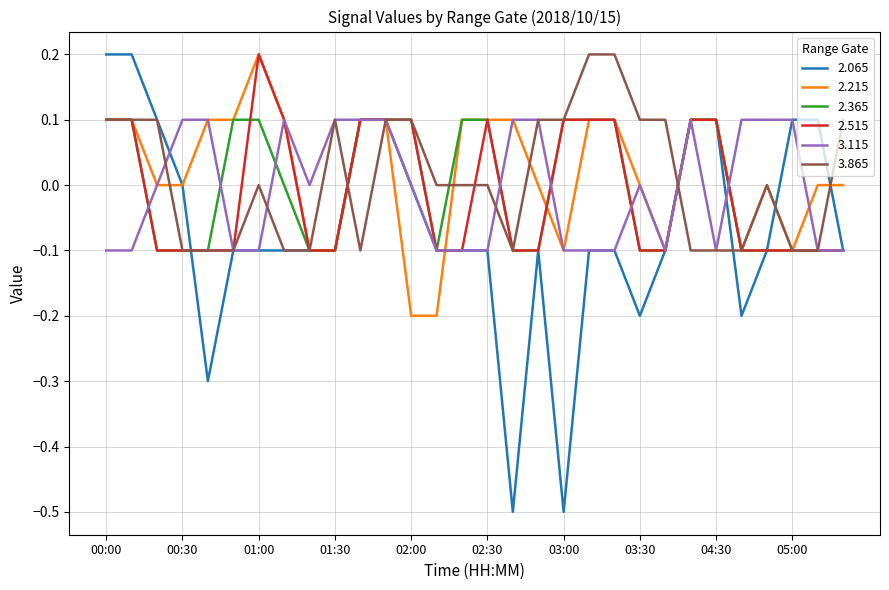

What are all the series names shown in the legend?

2.065, 2.215, 2.365, 2.515, 3.115, 3.865